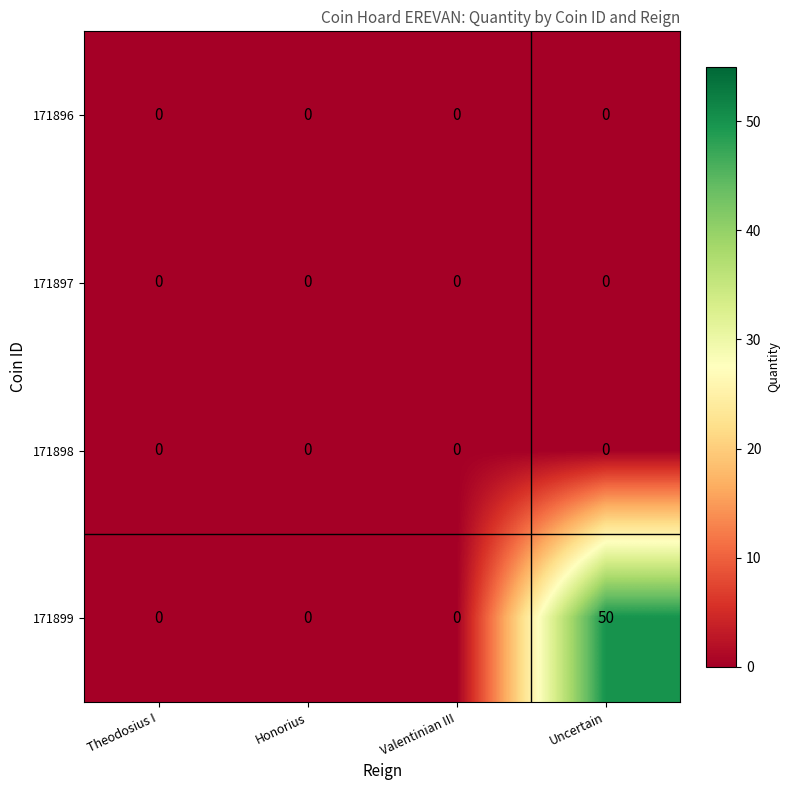

Reading left to right, what are all the values shown in this chart?

171896: Theodosius I=0	Honorius=0	Valentinian III=0	Uncertain=0
171897: Theodosius I=0	Honorius=0	Valentinian III=0	Uncertain=0
171898: Theodosius I=0	Honorius=0	Valentinian III=0	Uncertain=0
171899: Theodosius I=0	Honorius=0	Valentinian III=0	Uncertain=50